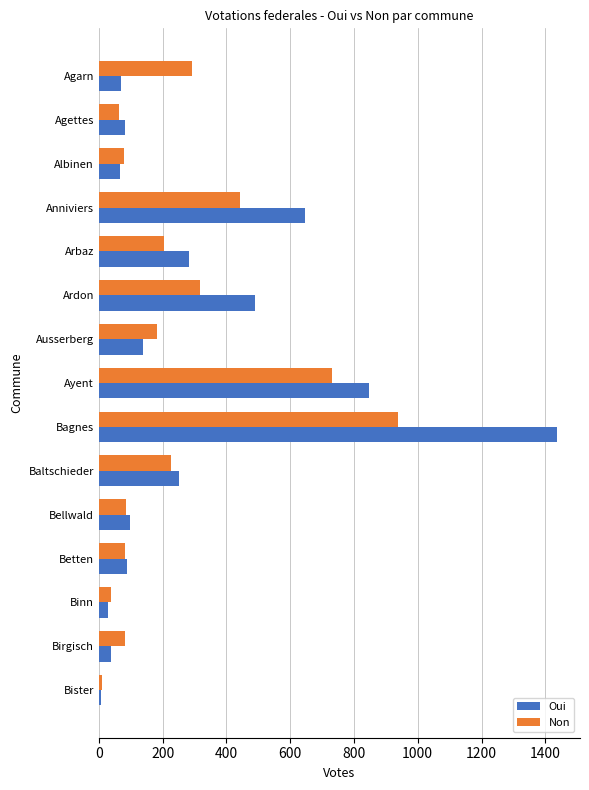

Where is Non nearest to the value 474?

Anniviers